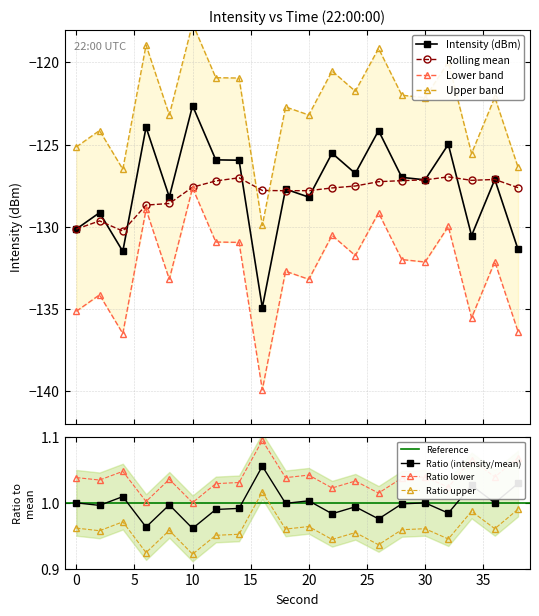

What is the approximate value of intensity(dBm) at 0?

-130.1